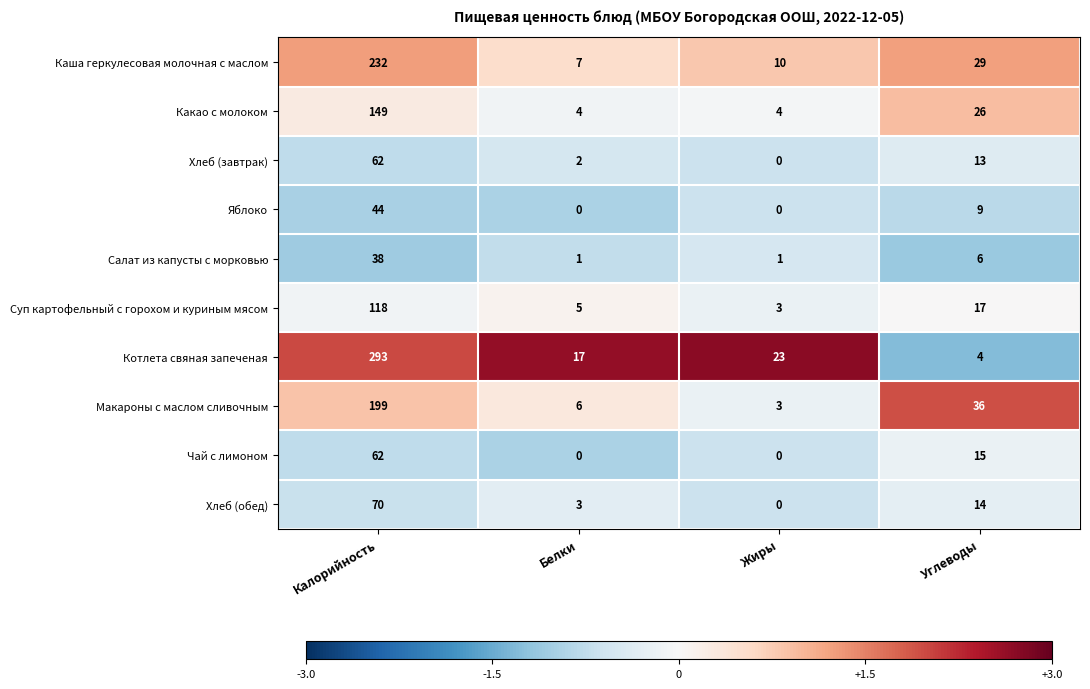

What is the spread (max minus min) of values at Калорийность?

255